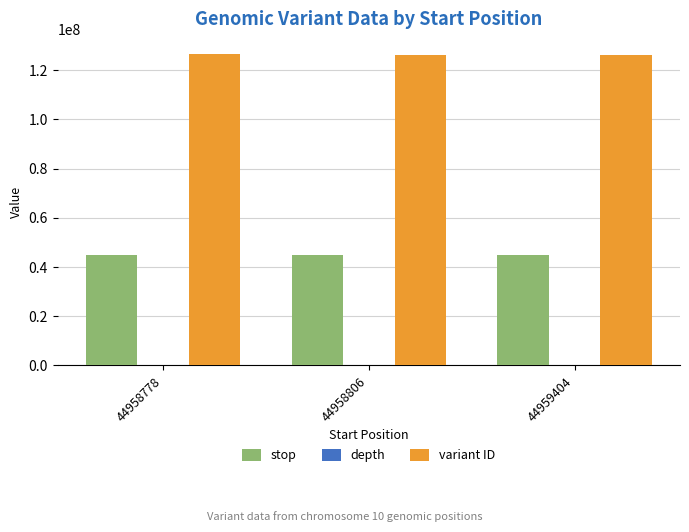

How many groups of bars are there?

3